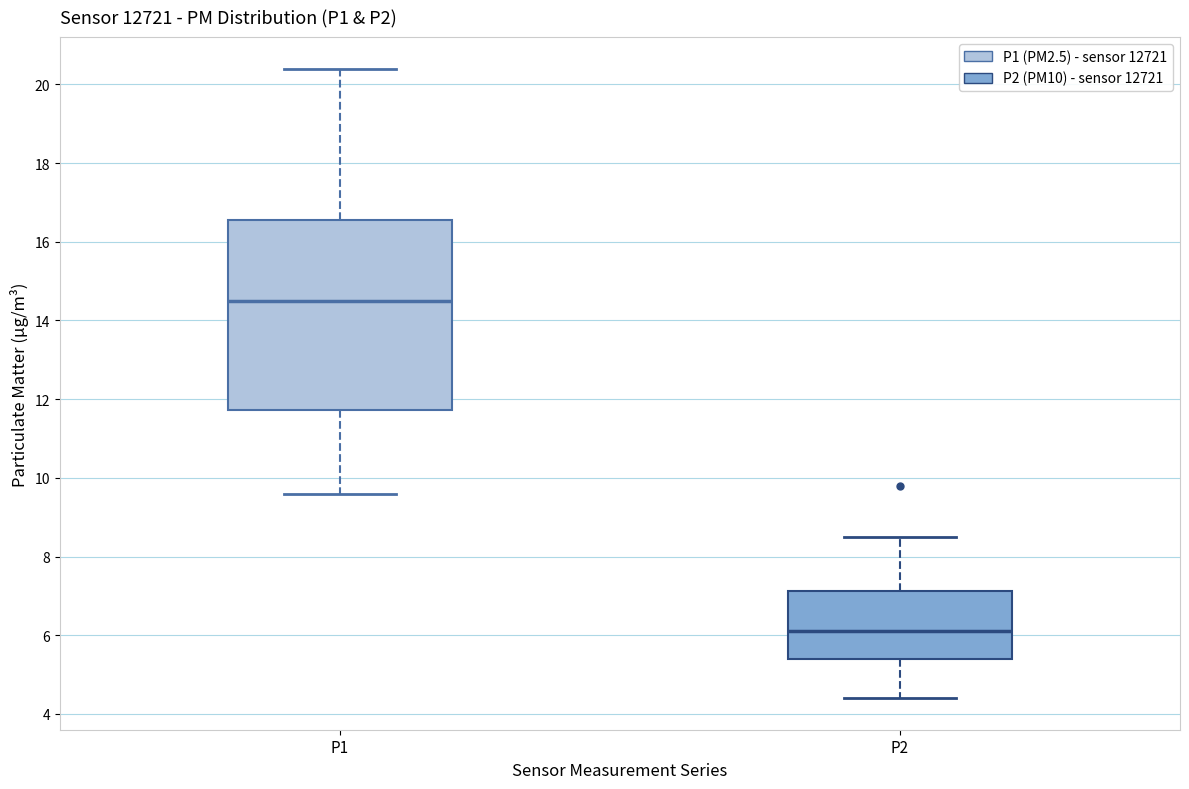

Which box has the highest median line?

P1